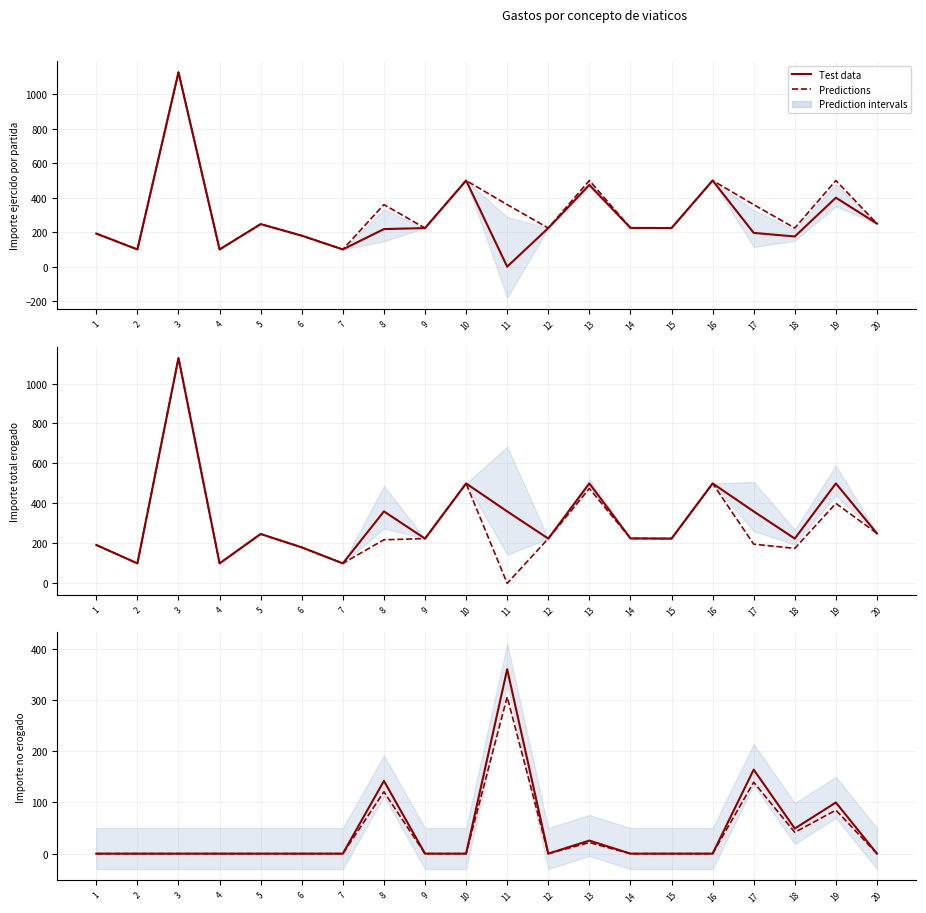

At how many categories does at least one series exceed 74?

4